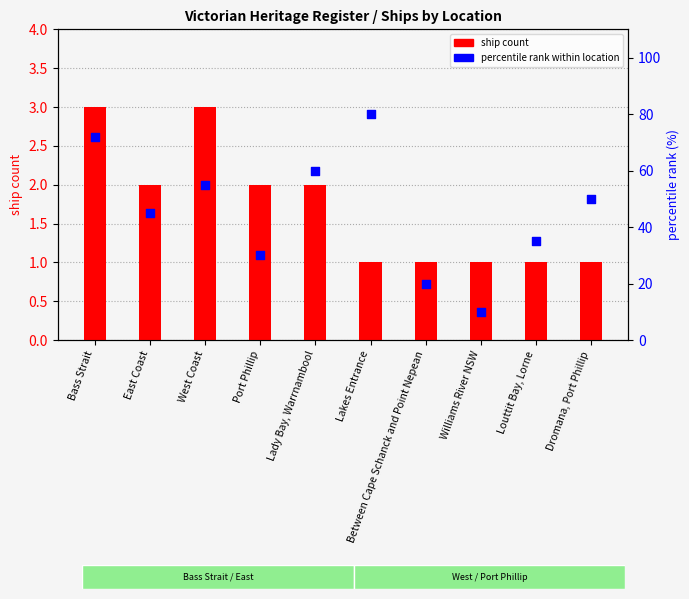

Is the value of percentile rank within location at Dromana, Port Phillip greater than the value of ship count at Dromana, Port Phillip?

Yes